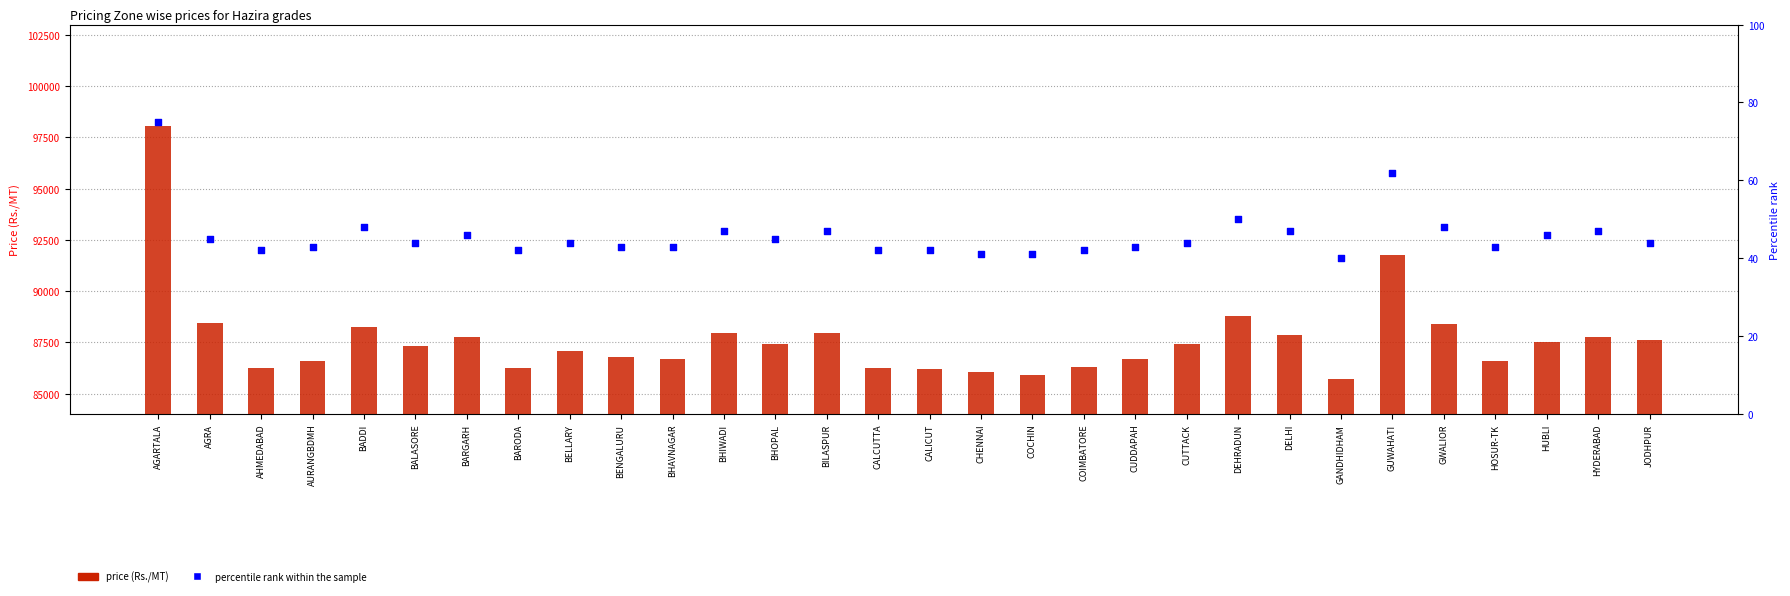

Which series has the largest Y range (max minus min)?

B030MG